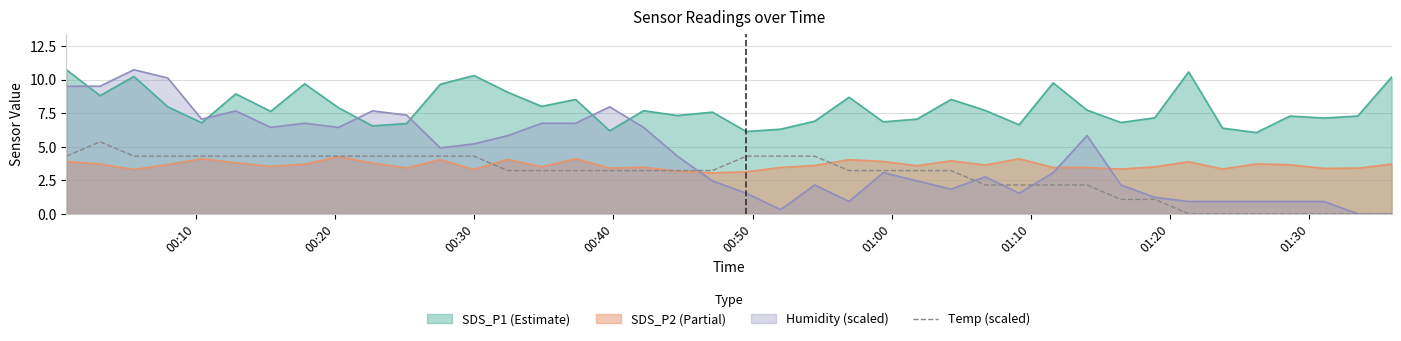

Which series has the widest spread of values?

Humidity (scaled)